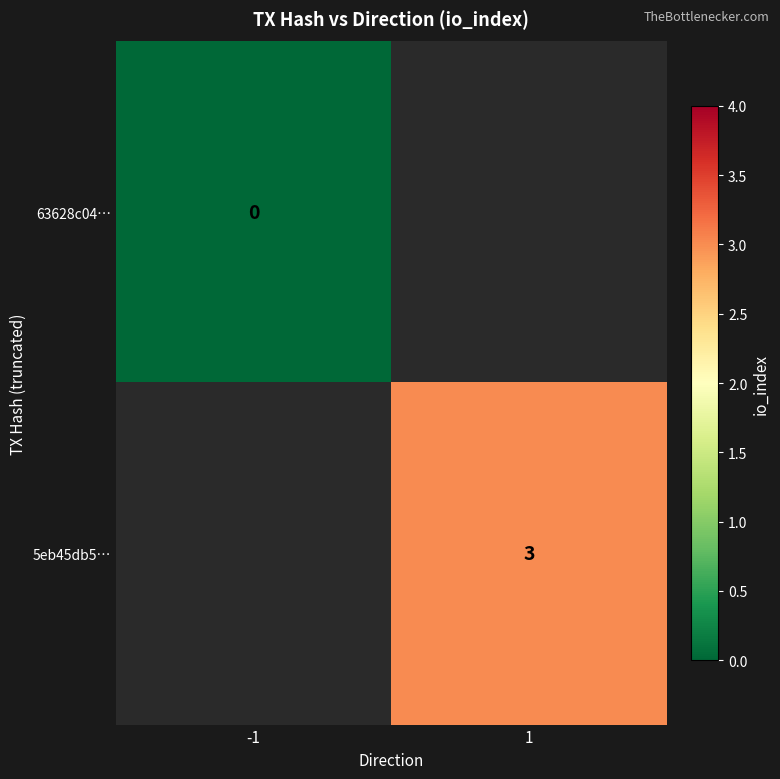

The 5eb45db5… series shows 3 at 1. True or false?

True